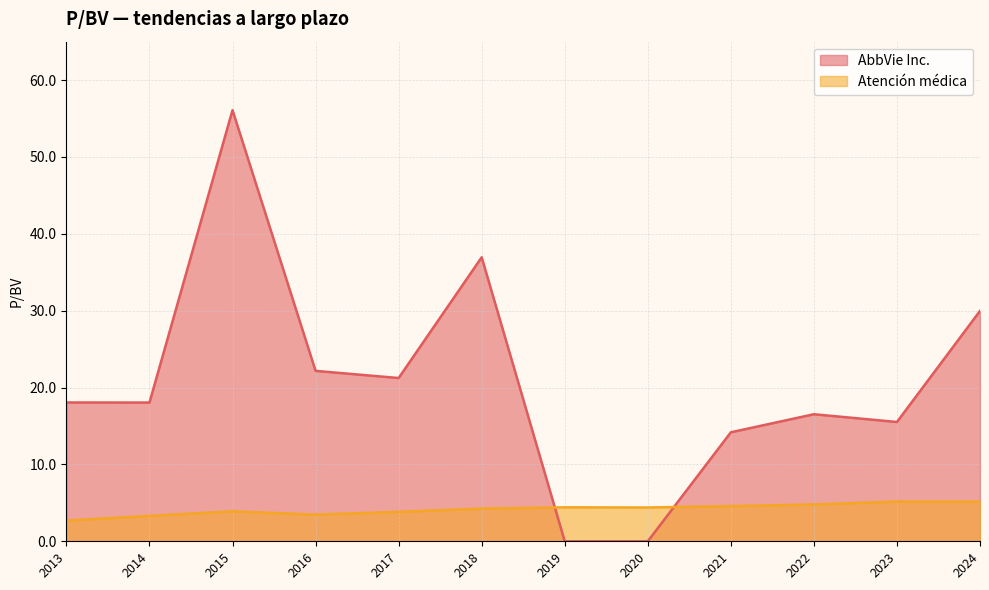

How many interior local peaks does the AbbVie Inc. series have?

3